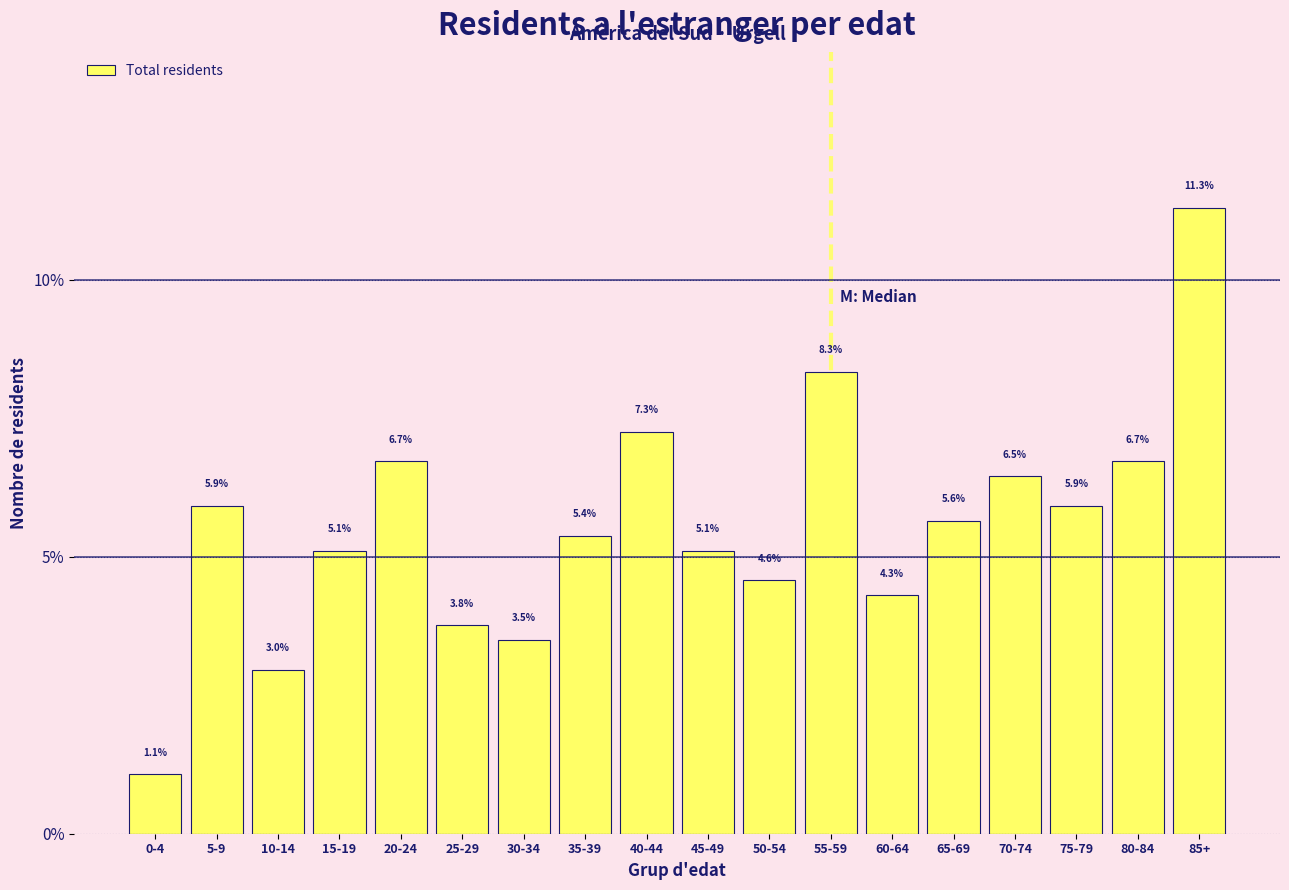

Reading right to left, what are all the values shown in this chart?

11.3	6.7	5.9	6.5	5.6	4.3	8.3	4.6	5.1	7.3	5.4	3.5	3.8	6.7	5.1	3.0	5.9	1.1